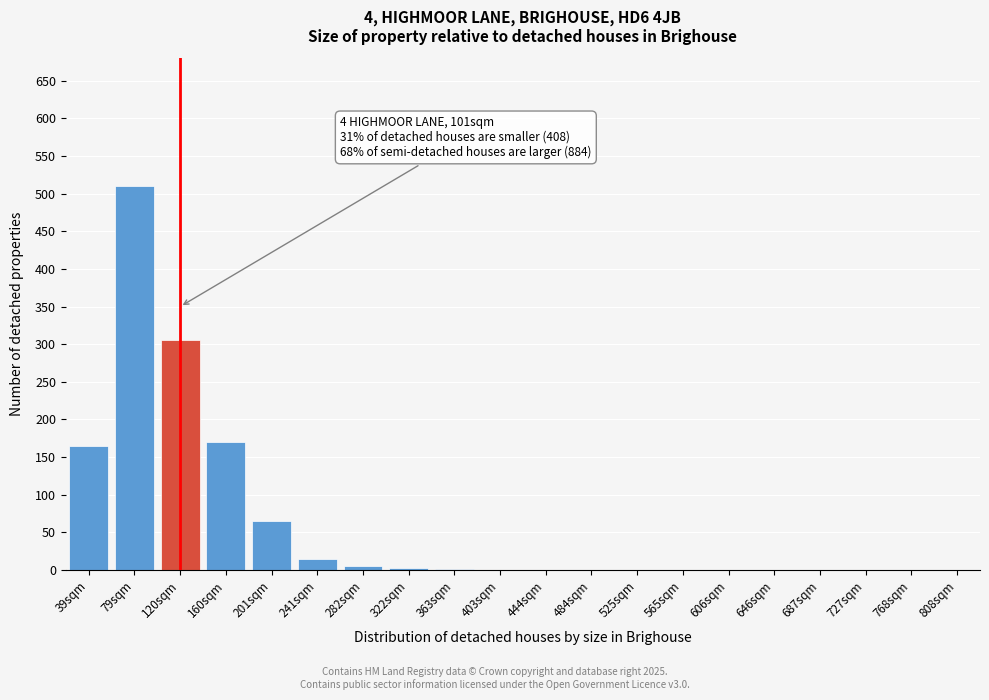

Is it true that the value at 444sqm is 0?

True